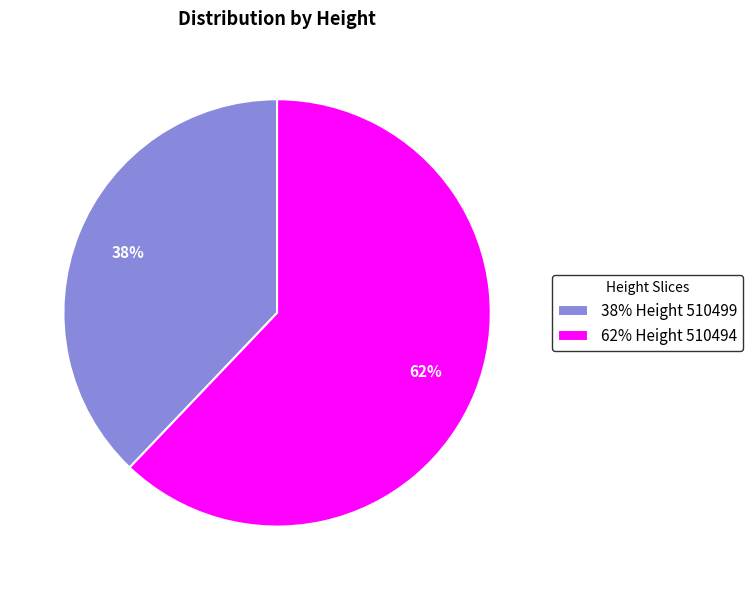

Which slice is the largest?

62% Height 510494